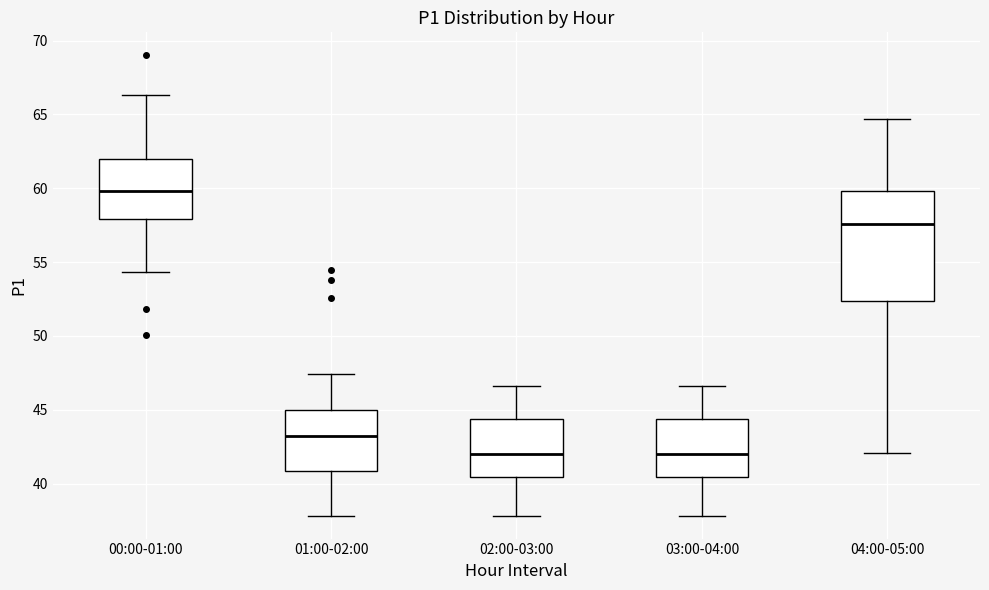

Where is the lower edge of the box for 01:00-02:00 on the y-axis? The values are not printed on the chart, so give them approximately, as read against the axis.

41.0